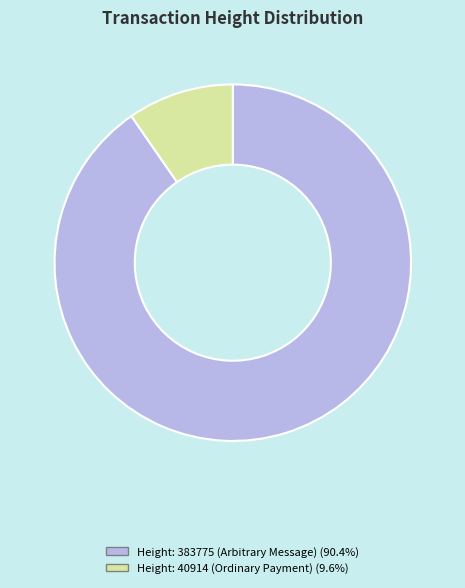

Is there any slice that represents more than half of the pie?

Yes